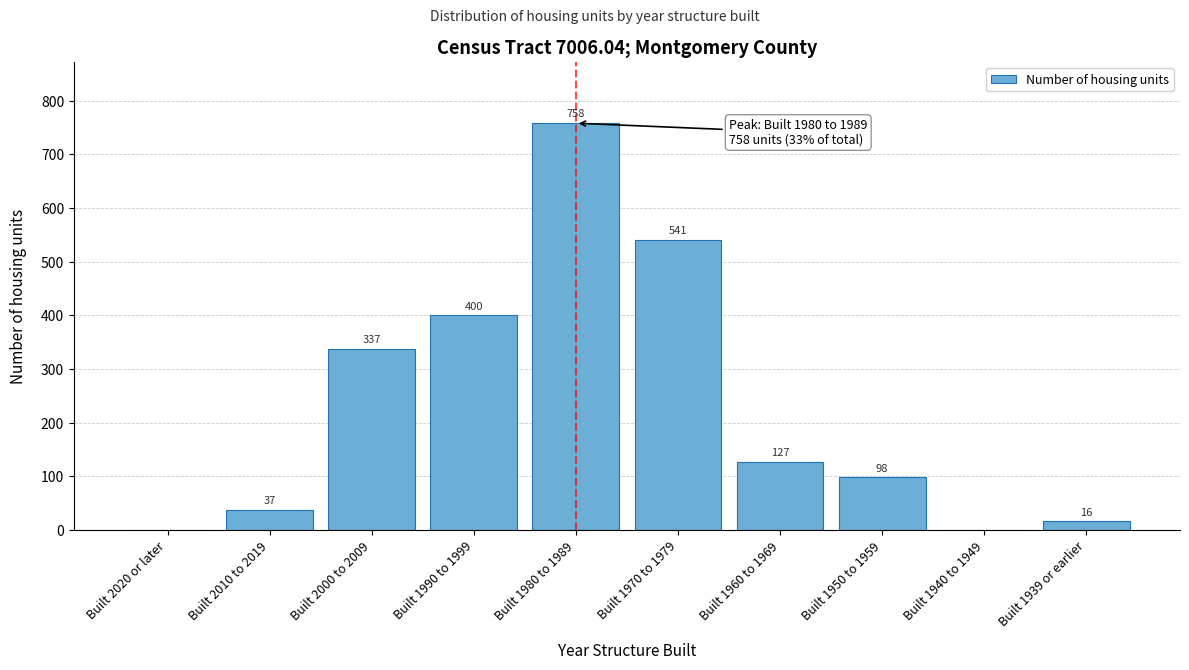

Reading left to right, what are all the values shown in this chart?

Built 2020 or later=0	Built 2010 to 2019=37	Built 2000 to 2009=337	Built 1990 to 1999=400	Built 1980 to 1989=758	Built 1970 to 1979=541	Built 1960 to 1969=127	Built 1950 to 1959=98	Built 1940 to 1949=0	Built 1939 or earlier=16